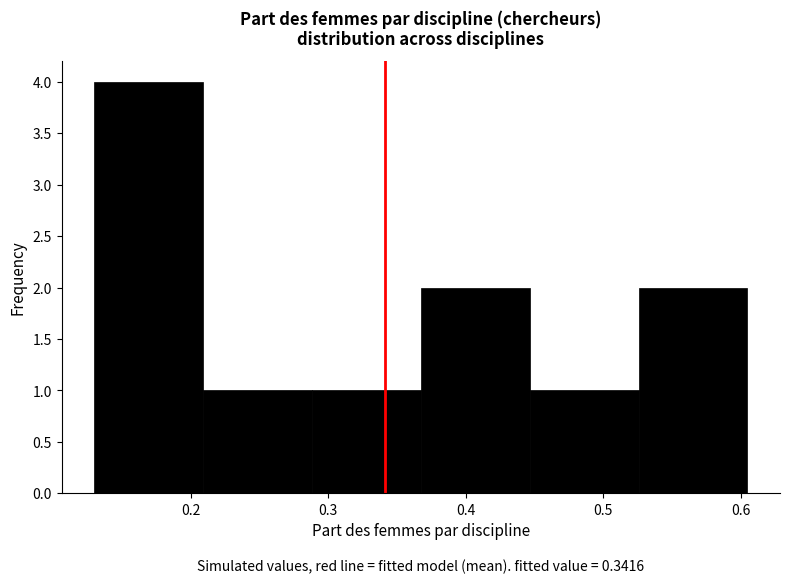

Over which range of the x-axis is the bar tallest?

0.13 to 0.21